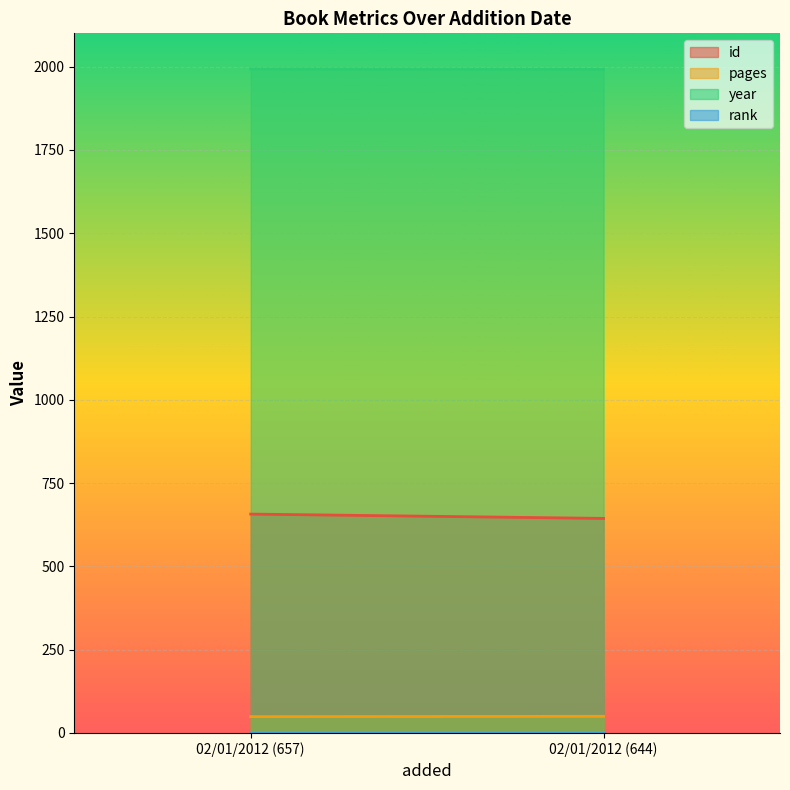

Is the value of id at 02/01/2012 (657) greater than the value of year at 02/01/2012 (644)?

No